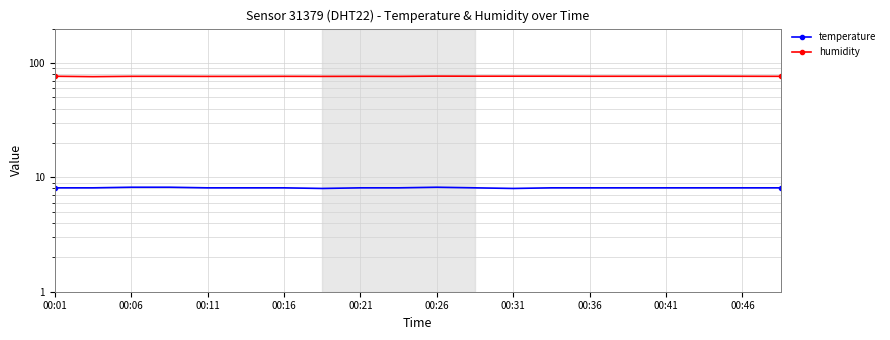

What are all the series names shown in the legend?

temperature, humidity